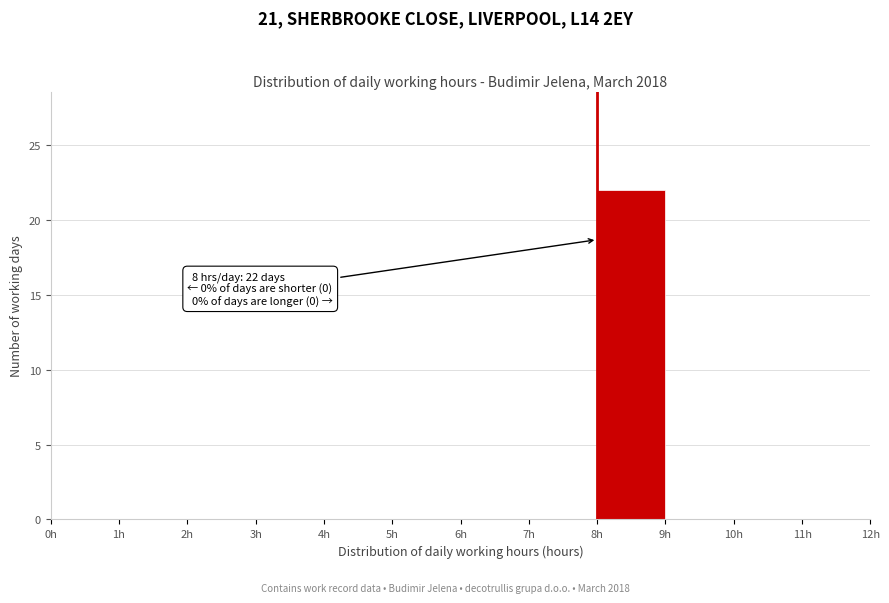

Which range on the x-axis has the tallest bar?

8 to 9